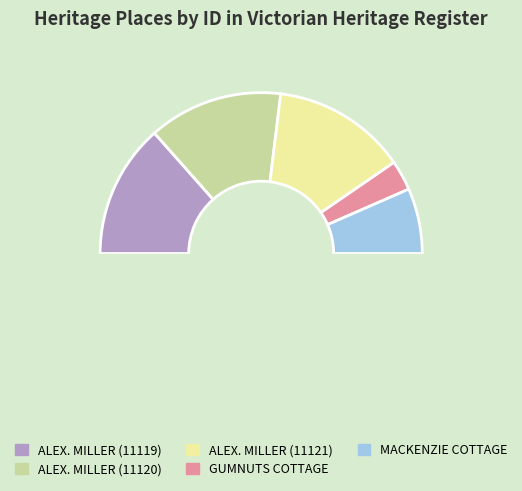

True or false: ALEXANDER MILLER MEMORIAL HOMES (11121) accounts for 13% of the total.

False